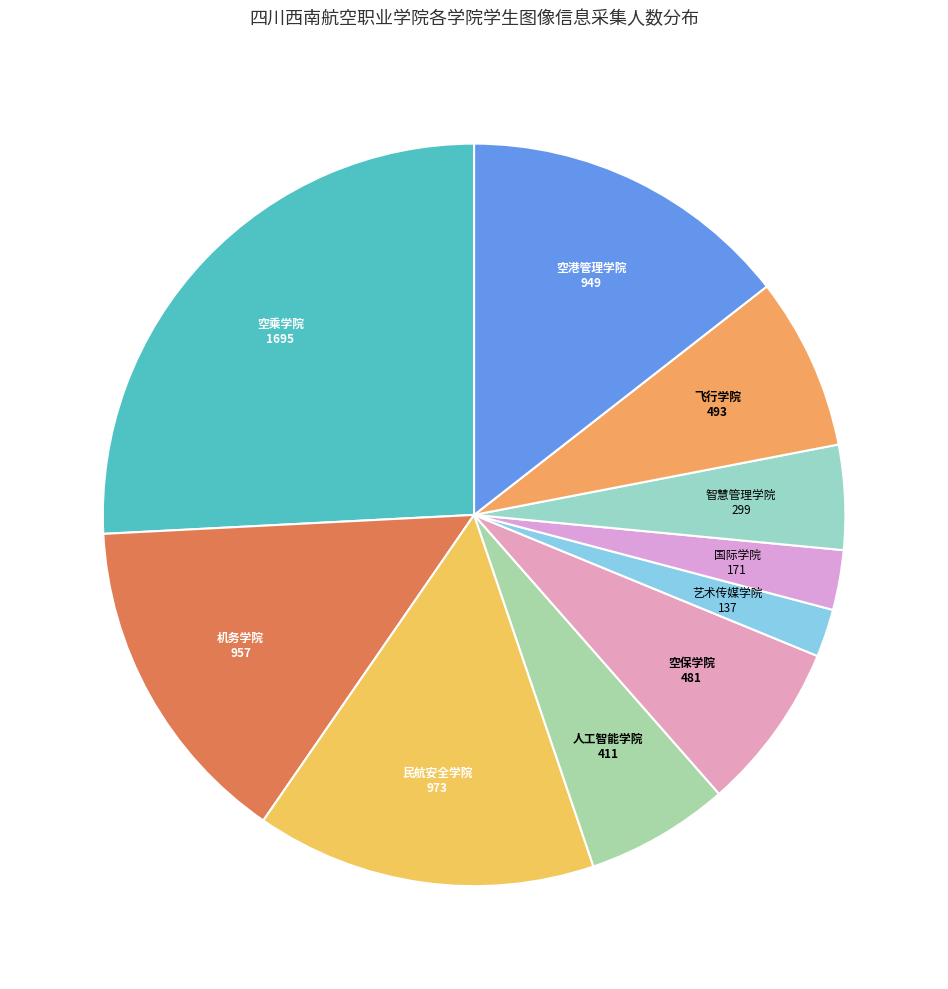

Which category has the smallest portion of the pie?

艺术传媒学院